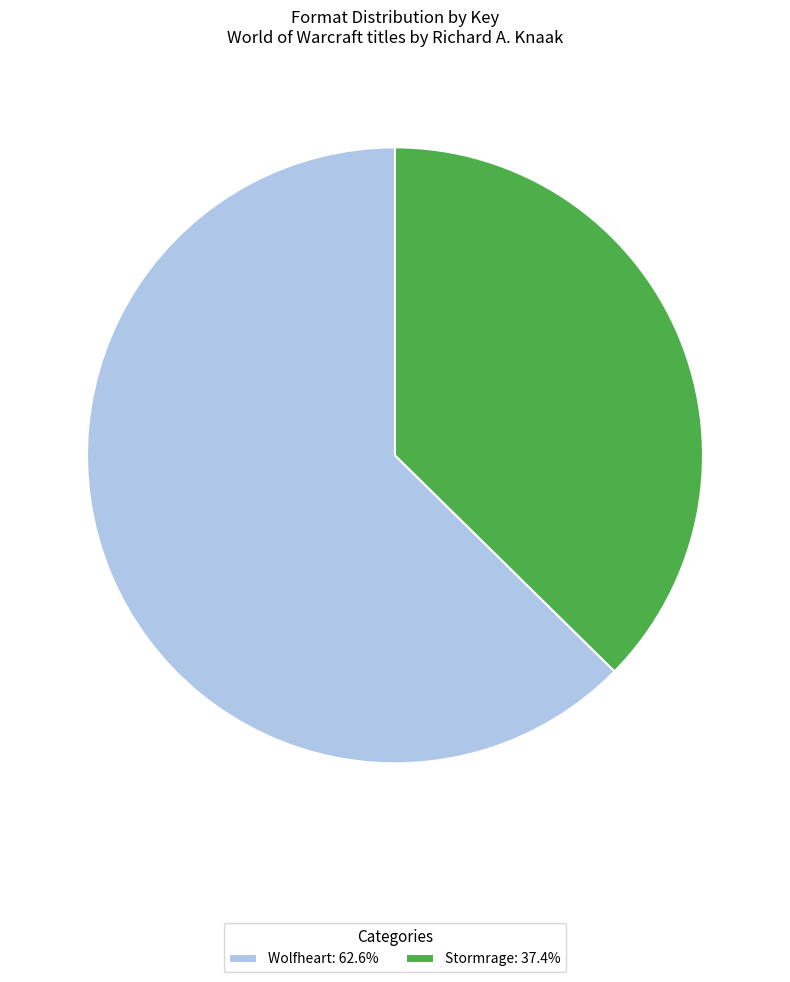

Approximately how many times larger is the value at Wolfheart: 62.6% compared to Stormrage: 37.4%?

1.7